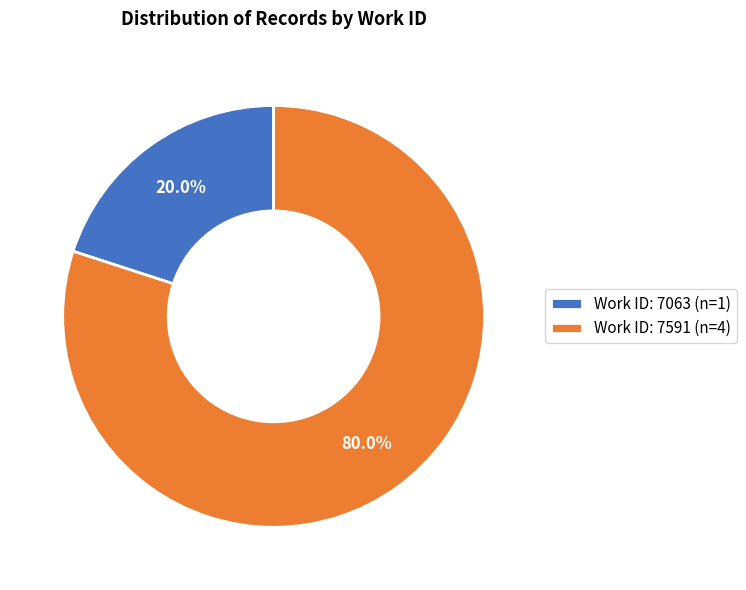

Which category has the biggest portion of the pie?

Work ID: 7591 (n=4)